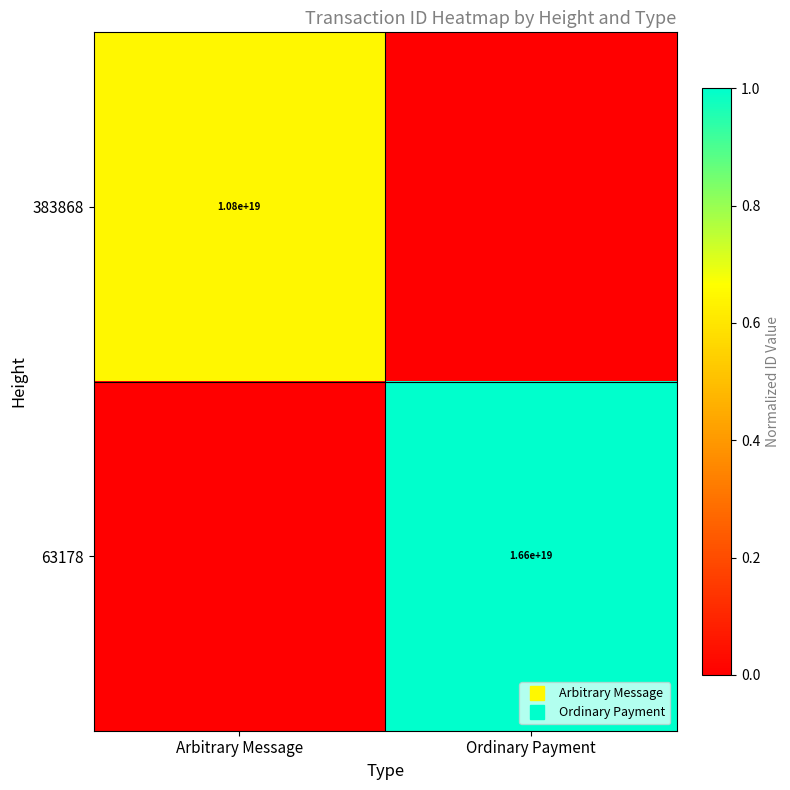

What is the difference between the highest and lowest values at Ordinary Payment?

1.0